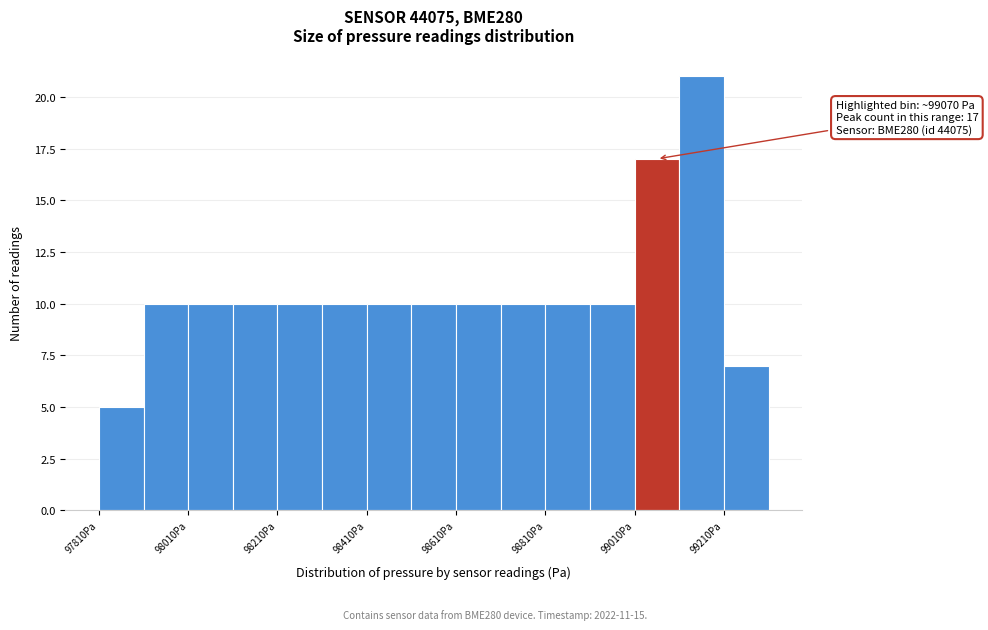

Which range on the x-axis has the tallest bar?

99110 to 99210